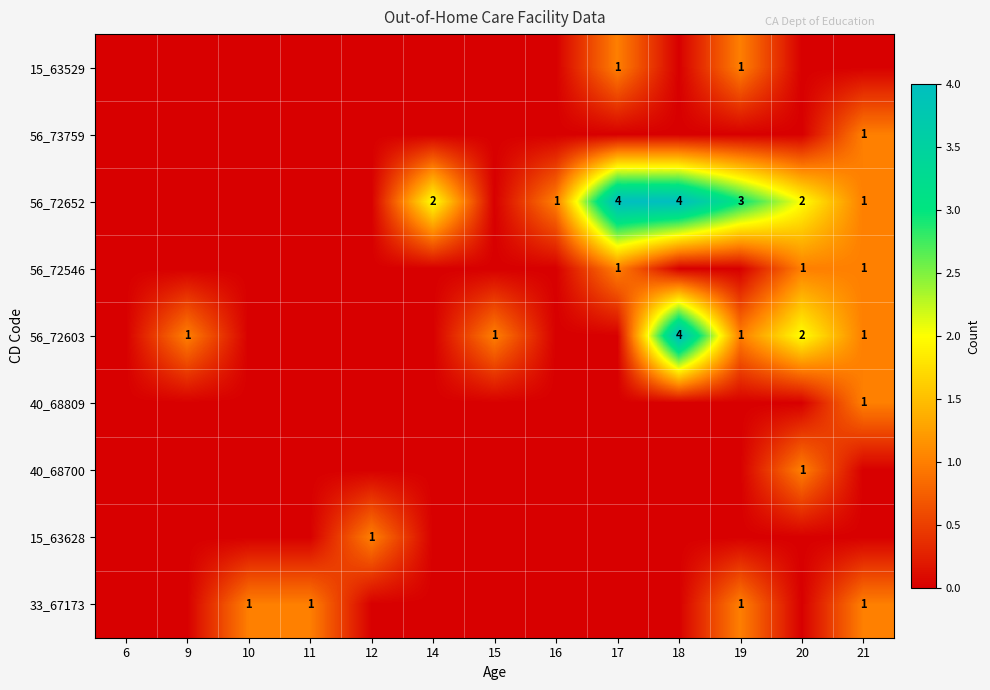

How many values in 40_68700 are above zero?

1